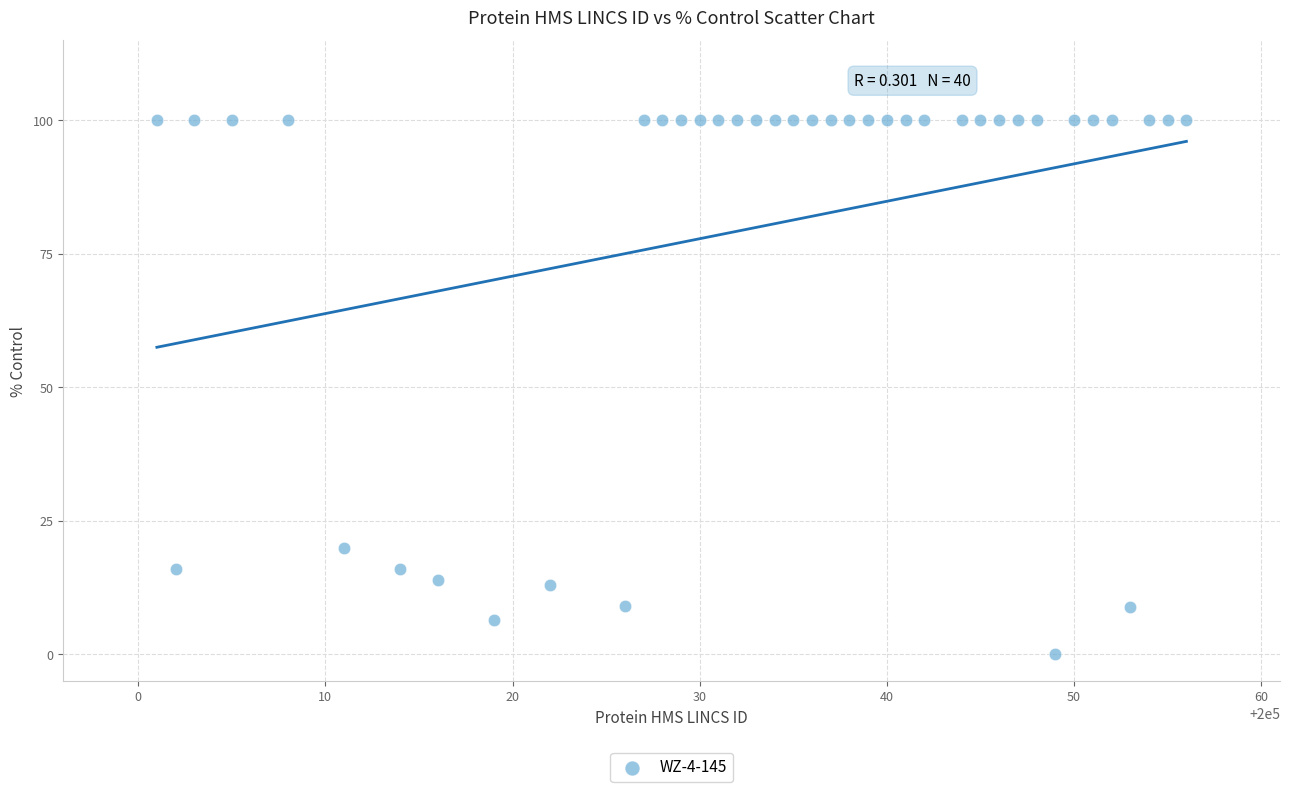

What is the range of X values (max minus min)?

55.0